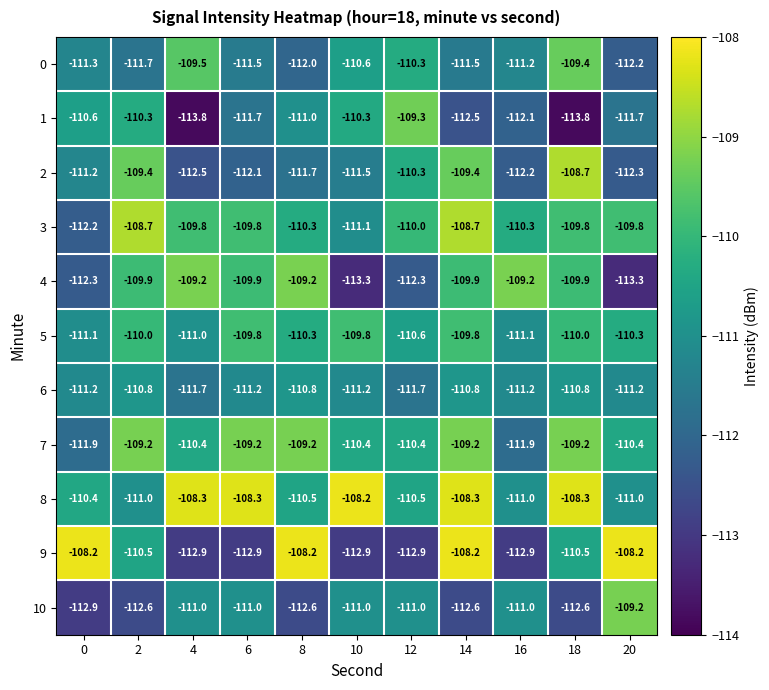

What is the maximum value for 7?

-109.2